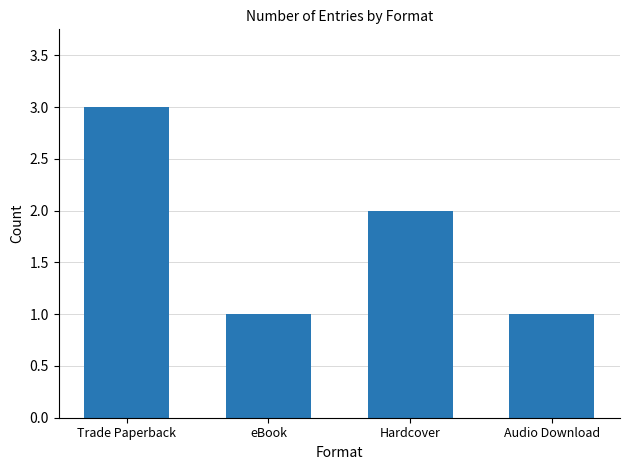

How many series are shown in this chart?

1